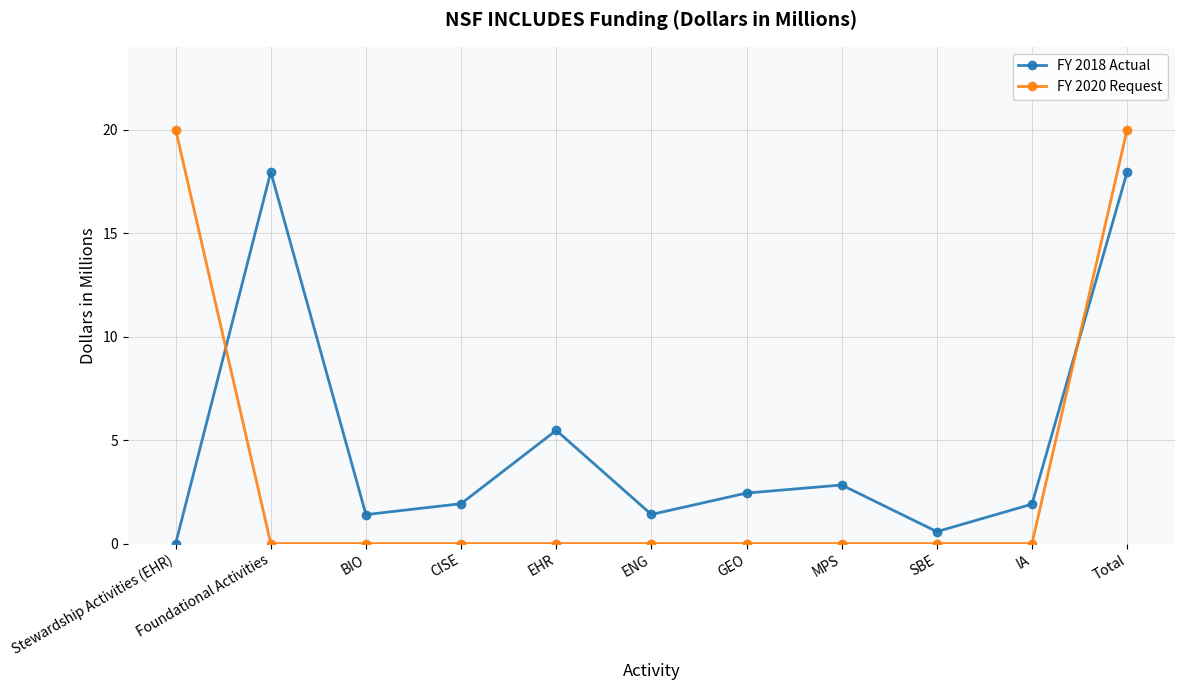

What position from the left is Stewardship Activities (EHR)?

1